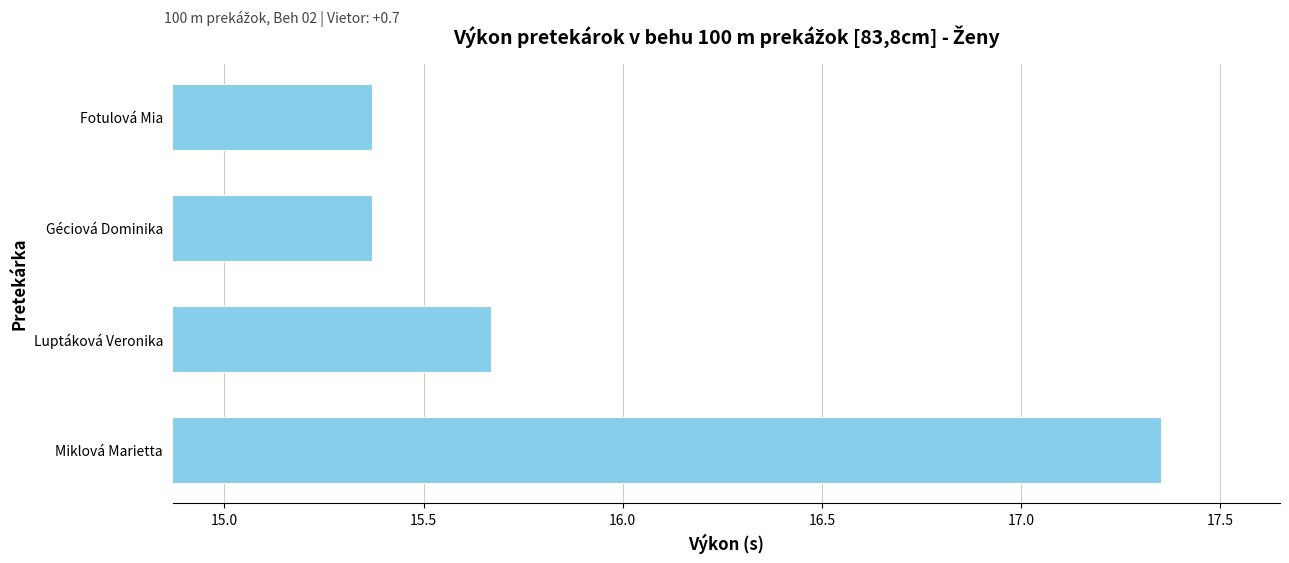

Are the bars grouped side by side (vs. stacked)?

No